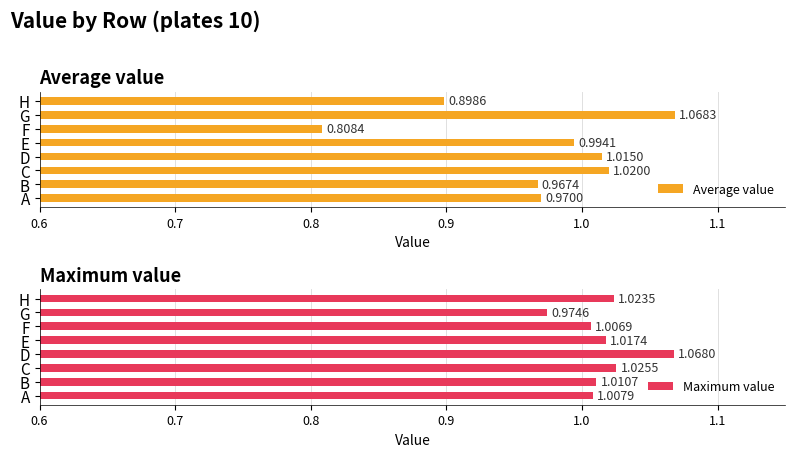

How many bars are there in total?

16